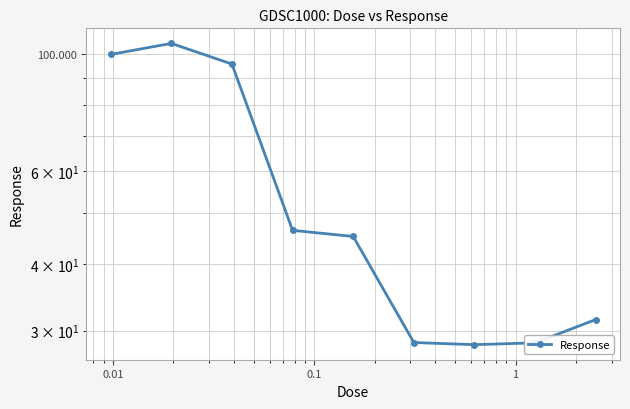

What is the difference between the maximum and minimum values?

76.3